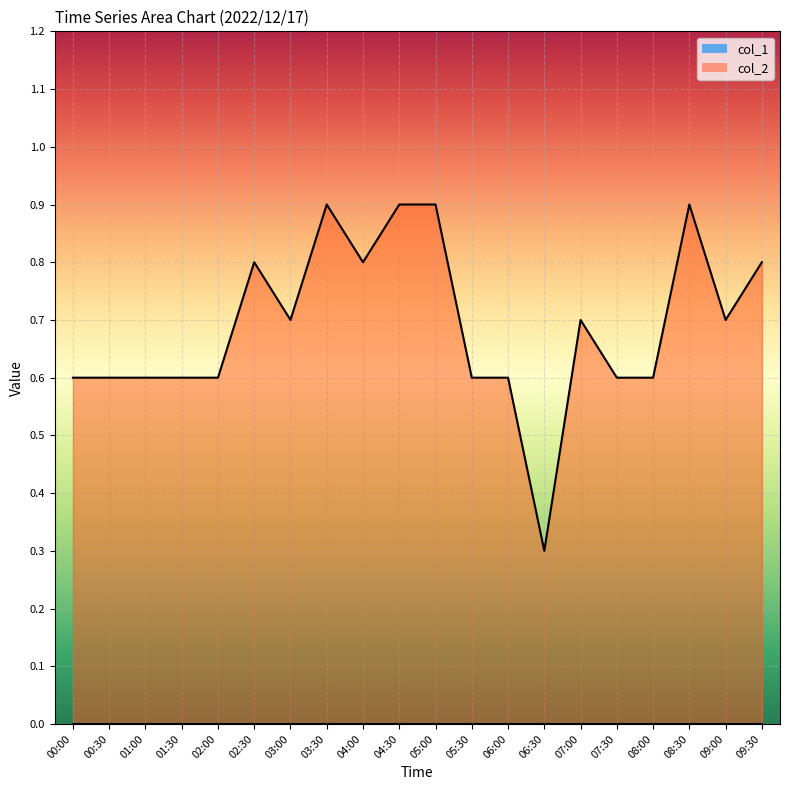

Is it true that the value at 00:30 is 1.0?

False